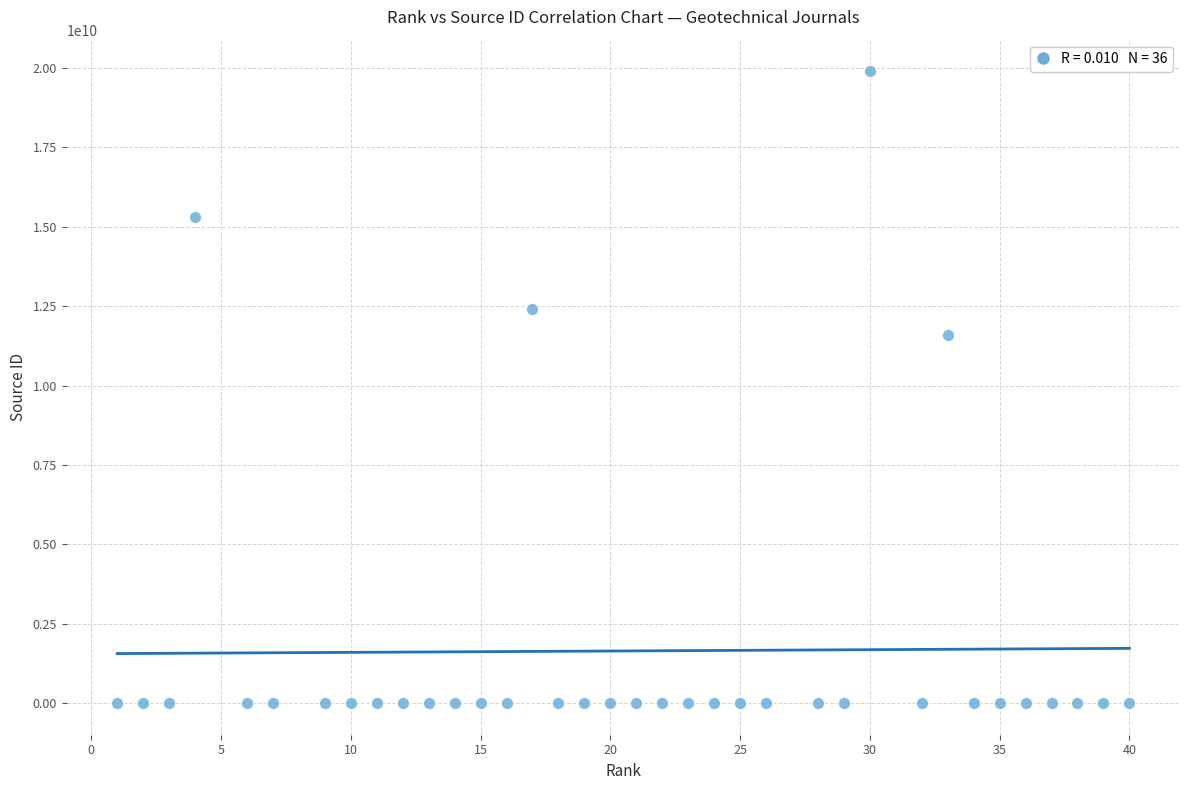

What Y value in the scatter plot is closest to 9950102833?

11600153414